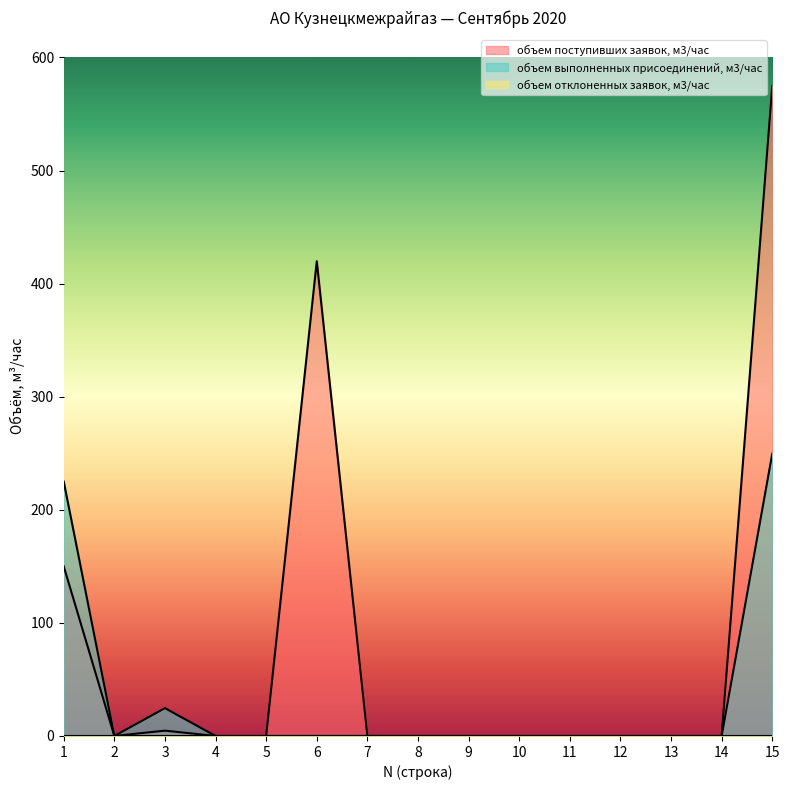

What is the spread (max minus min) of values at 6?

419.8